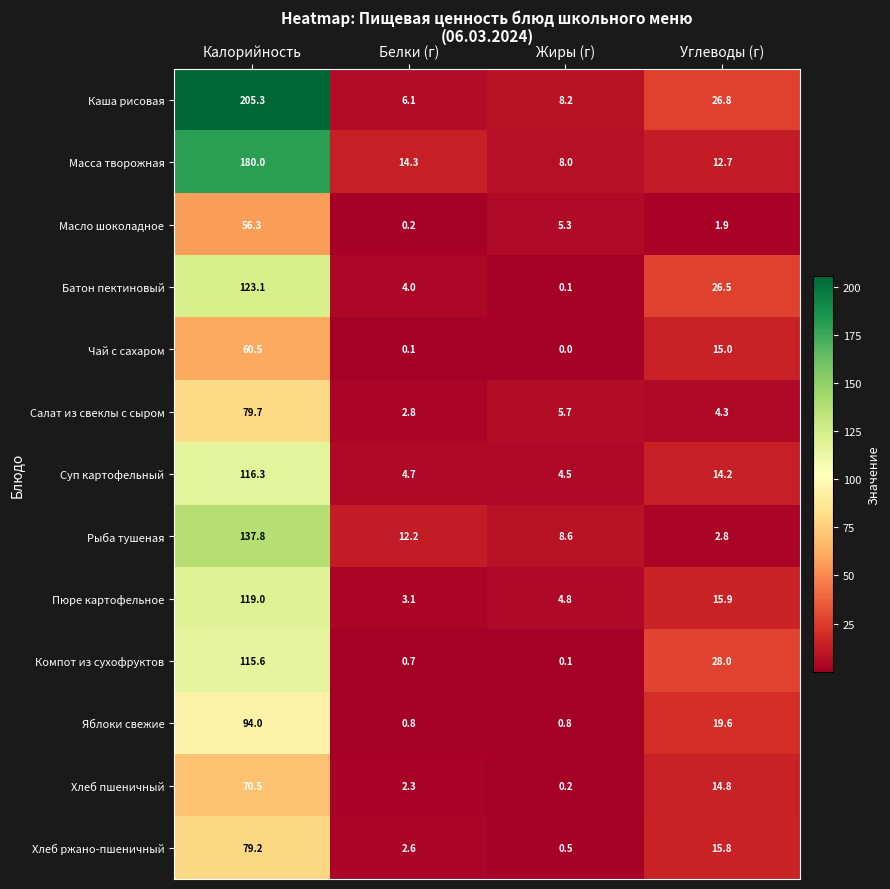

At which label is Чай с сахаром closest to 30?

Углеводы (г)